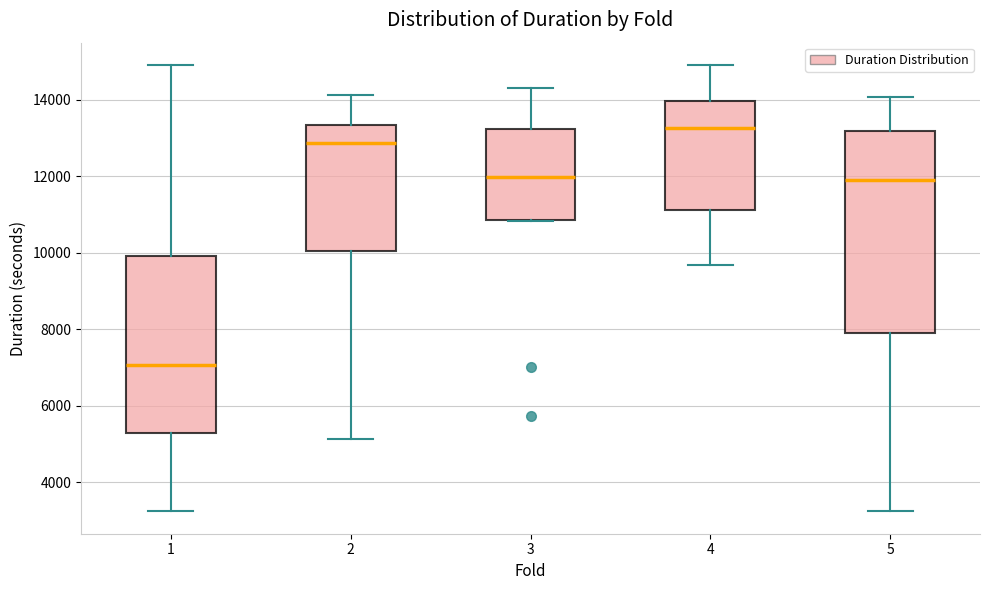

Reading left to right, read every box against the y-axis: the position of its median line, the range the box covers, and the ends of its whiskers. The values are not printed on the chart, so give them approximately, as read against the axis.

1: median 7000, box 5200 to 10000, whiskers 3200 to 15000
2: median 12800, box 10000 to 13400, whiskers 5200 to 14200
3: median 12000, box 10800 to 13200, whiskers 10800 to 14400
4: median 13200, box 11200 to 14000, whiskers 9600 to 15000
5: median 12000, box 7800 to 13200, whiskers 3200 to 14000